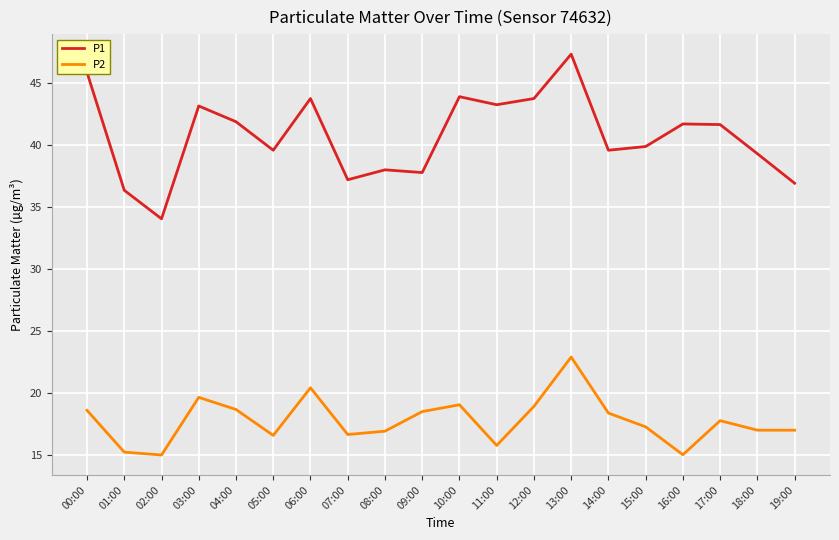

At which label is P1 closest to 40?

15:00